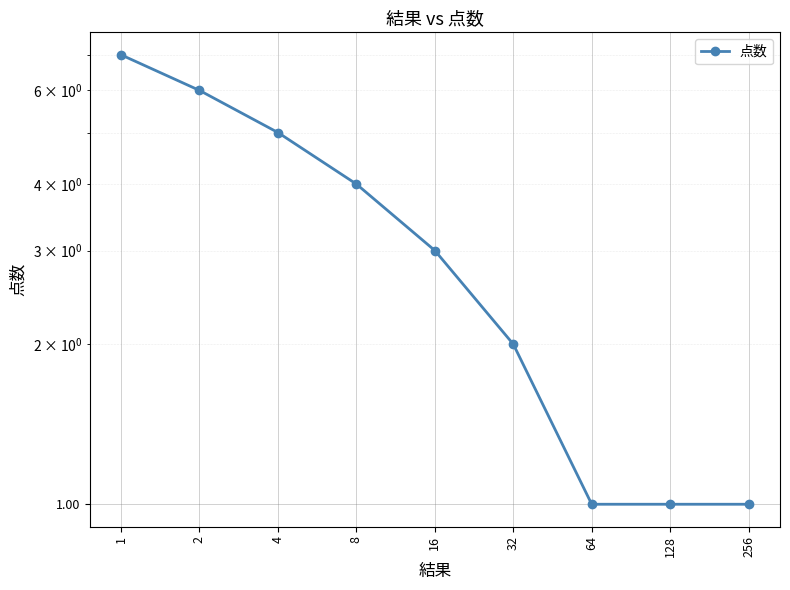

What is the sum of all values?

30